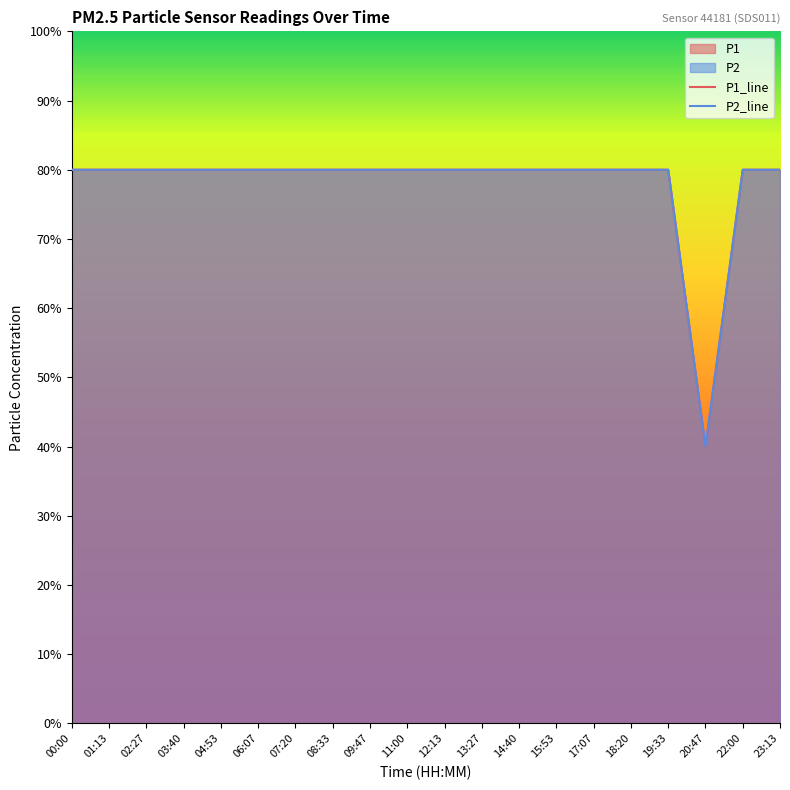

Reading right to left, transcribe all the data shown in this chart.

P1: 0.8	0.8	0.4	0.8	0.8	0.8	0.8	0.8	0.8	0.8	0.8	0.8	0.8	0.8	0.8	0.8	0.8	0.8	0.8	0.8
P2: 0.8	0.8	0.4	0.8	0.8	0.8	0.8	0.8	0.8	0.8	0.8	0.8	0.8	0.8	0.8	0.8	0.8	0.8	0.8	0.8